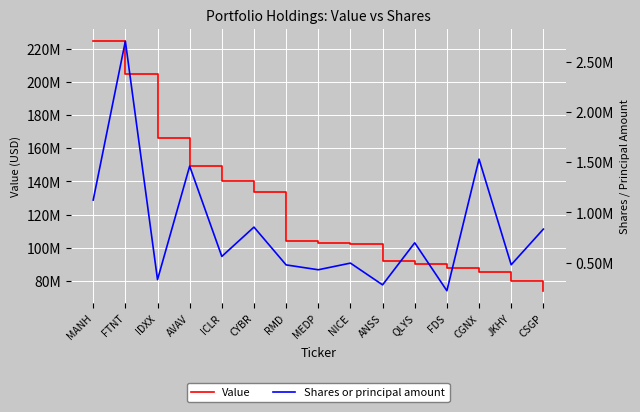

What position from the left is JKHY?

14